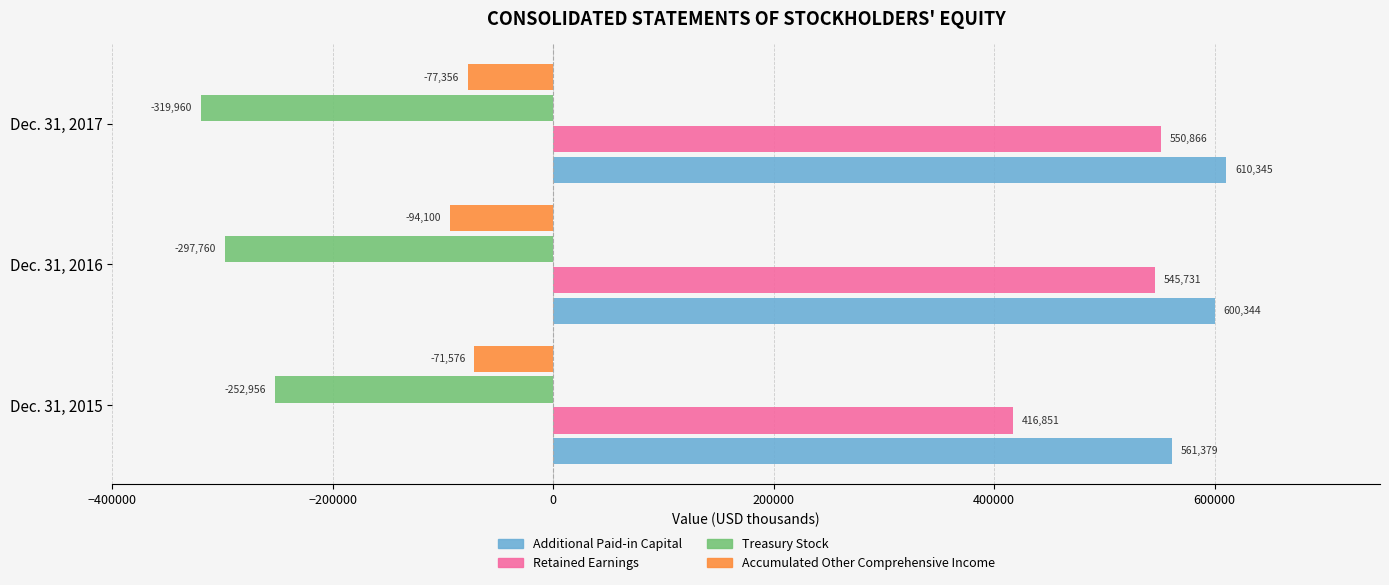

Which series changed the most between Dec. 31, 2015 and Dec. 31, 2017?

Retained Earnings